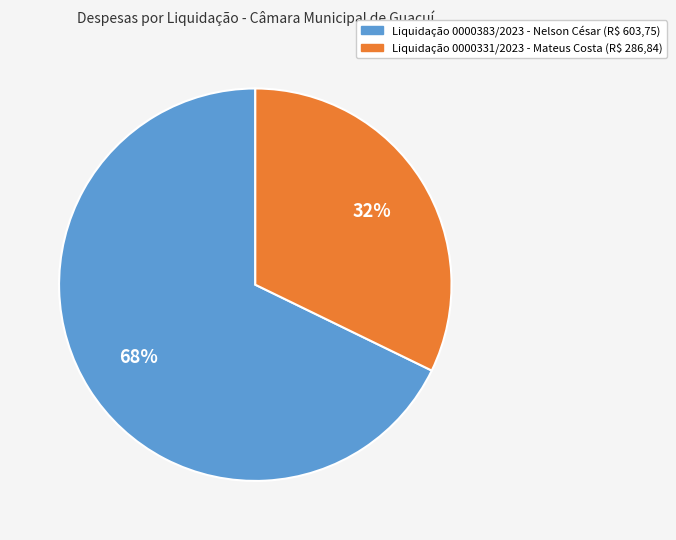

To the nearest percent, what is the average slice percentage?

50%